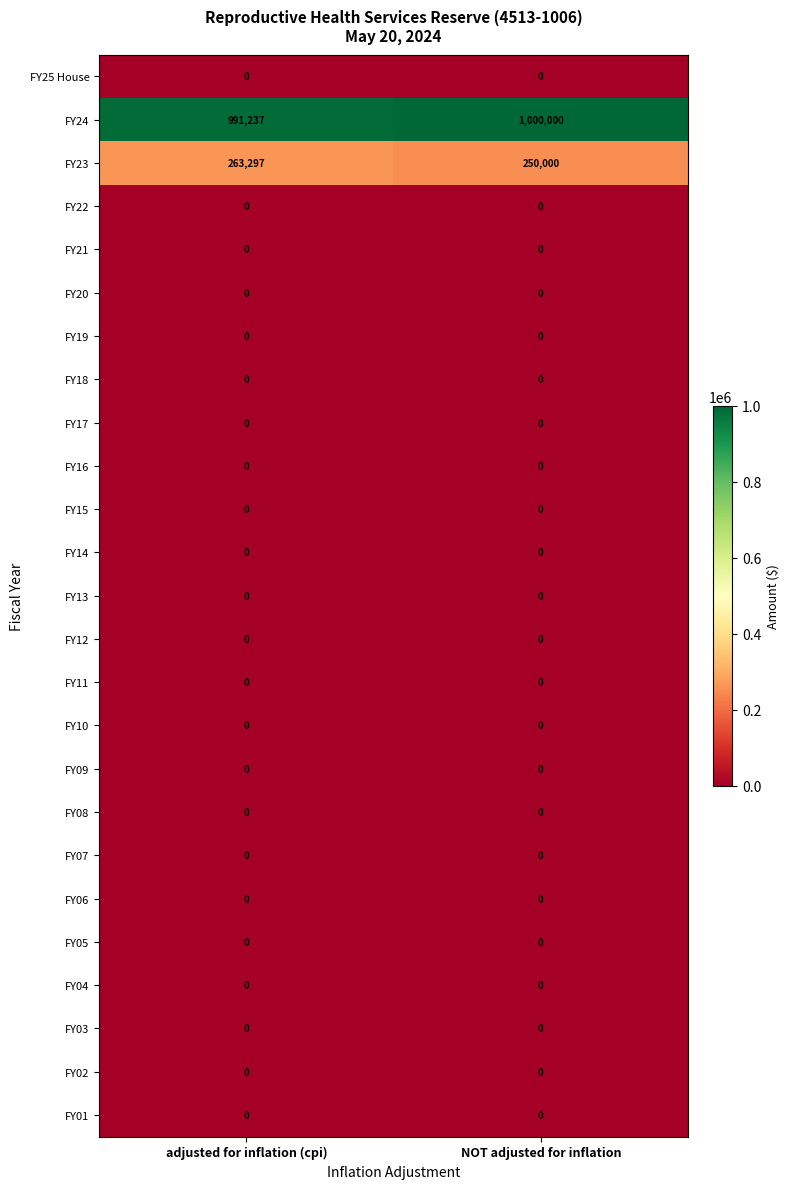

At how many categories does at least one series exceed 926009?

2